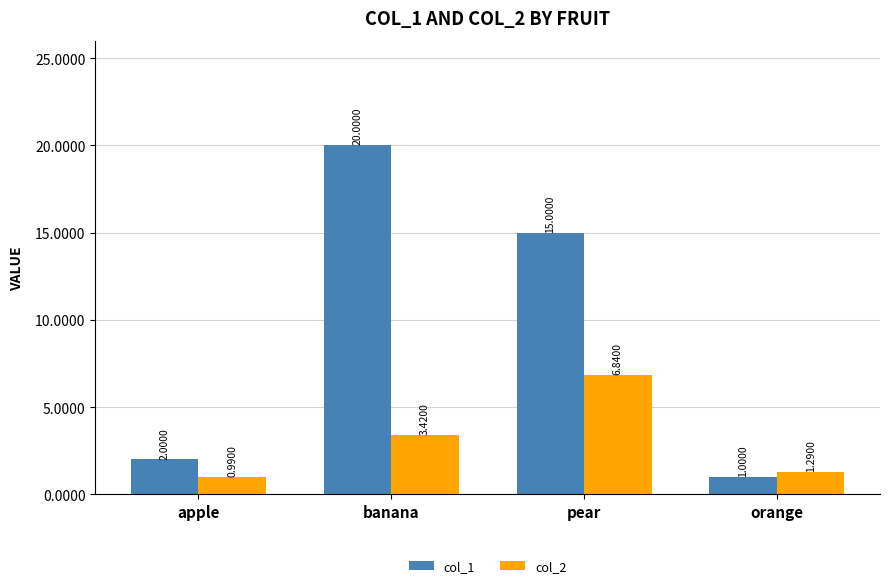

At orange, list the series in order from smallest to largest.

col_1, col_2